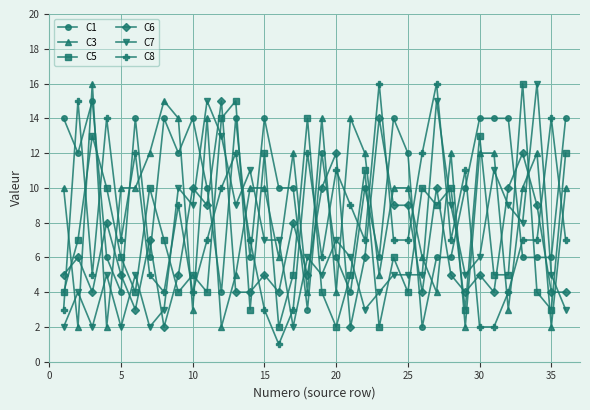

Which series ends up on top after the final intersection of C6 and C1?

C1